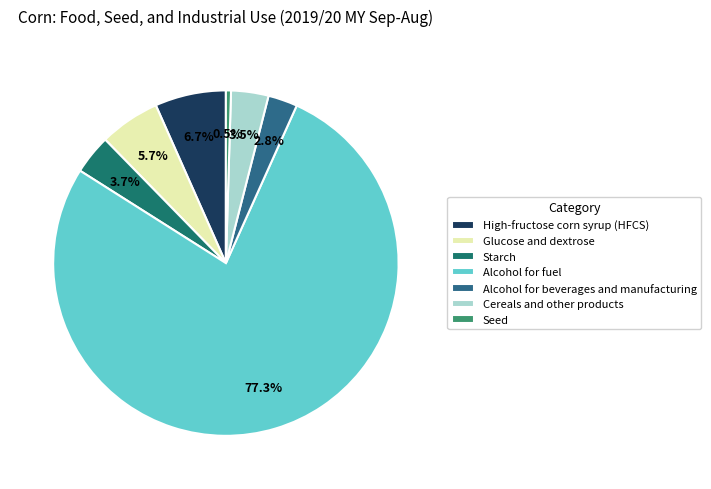

Is the sum of Seed and Glucose and dextrose greater than half?

No